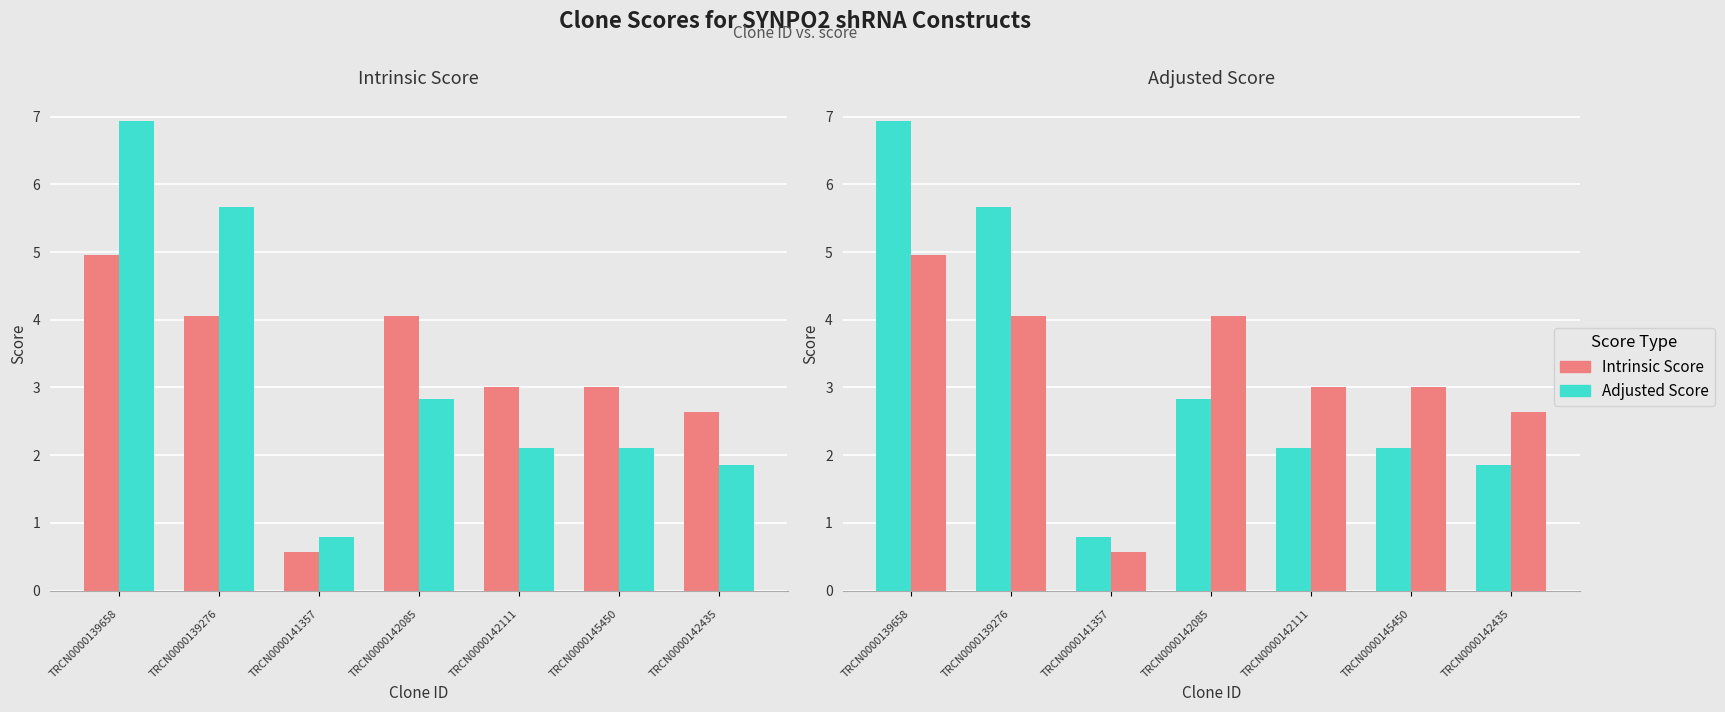

How many data points in Intrinsic Score are above 3?

3